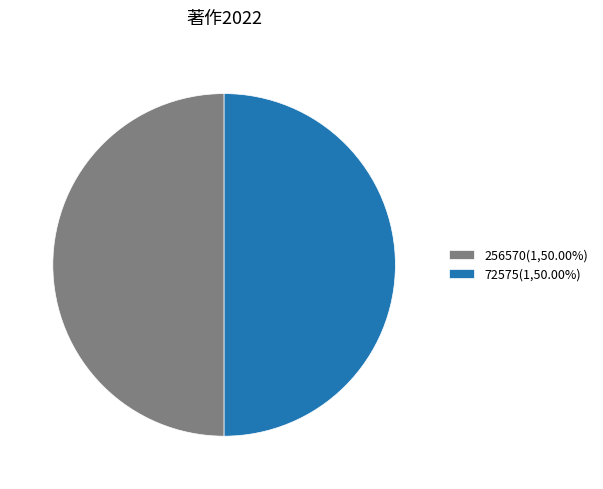

What is the ratio of the value at 256570(1,50.00%) to the value at 72575(1,50.00%)?

1.0